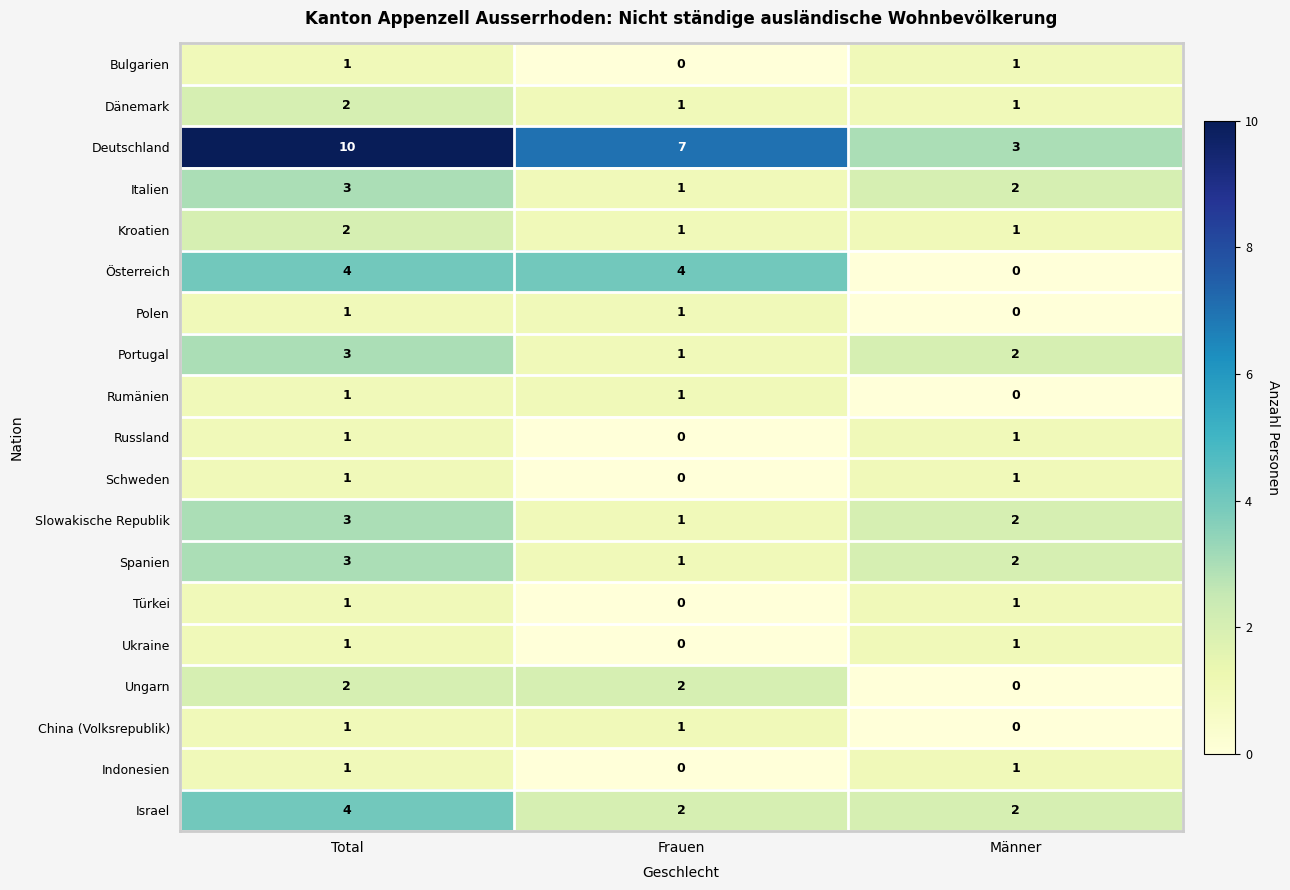

How many data points does each series have?

3